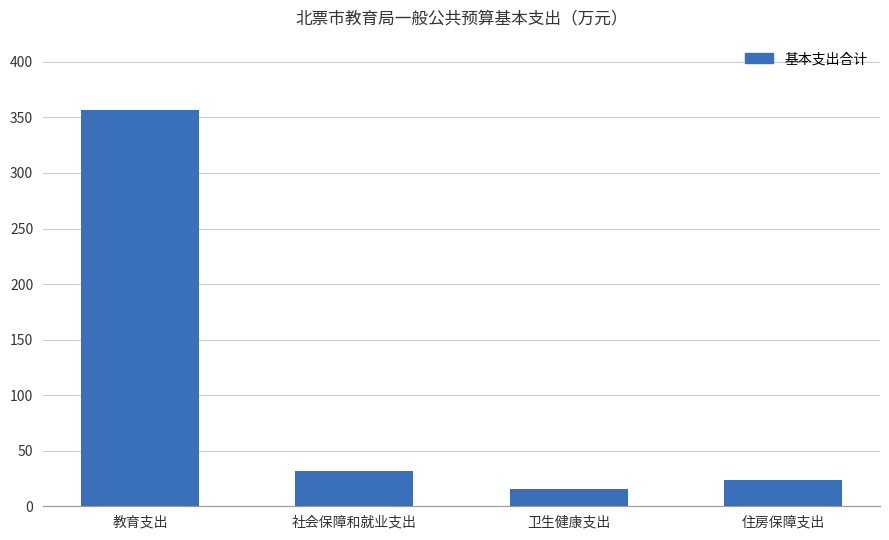

Which category has the lowest value across all series?

卫生健康支出